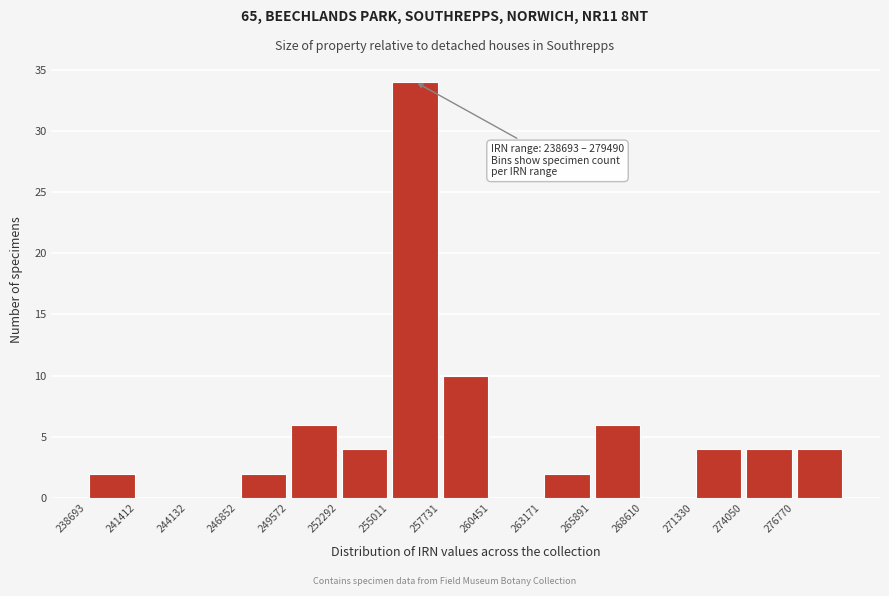

Over which range of the x-axis is the bar tallest?

255000 to 257500